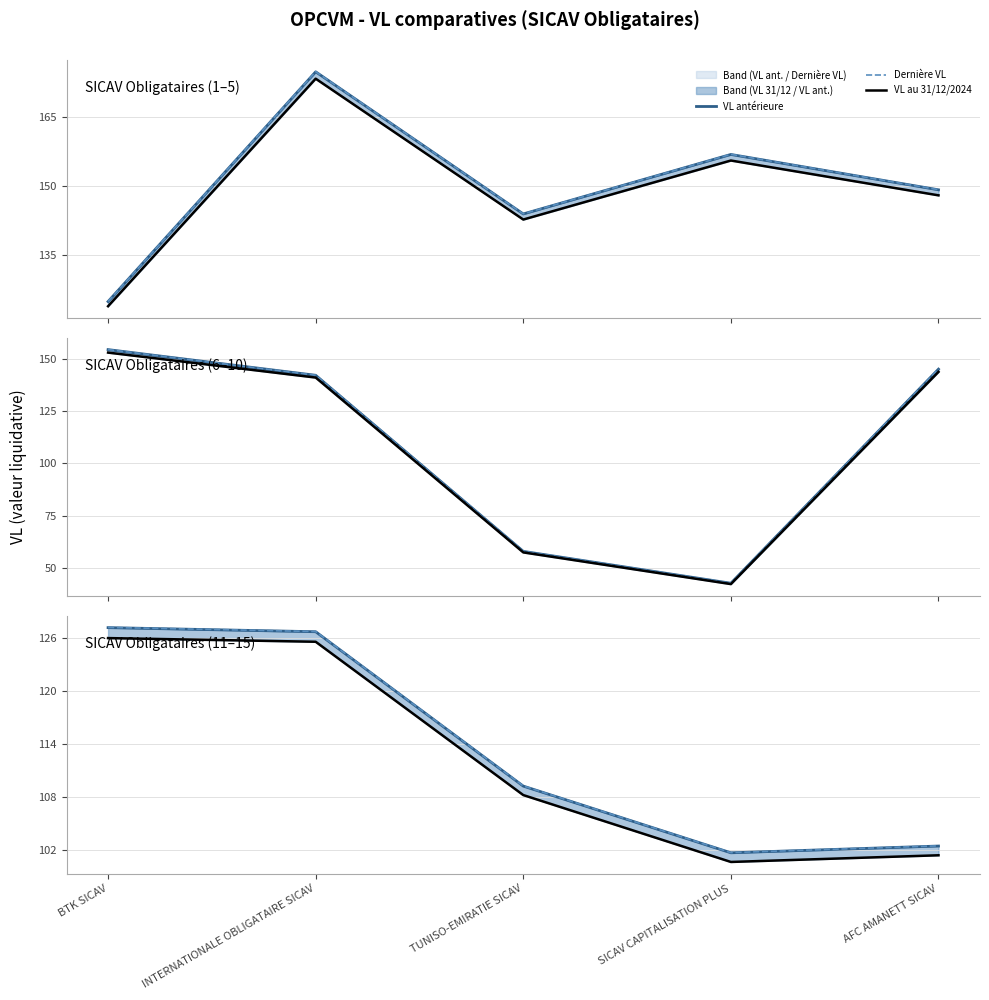

Read the VL antérieure value at TUNISO-EMIRATIE SICAV.

109.2